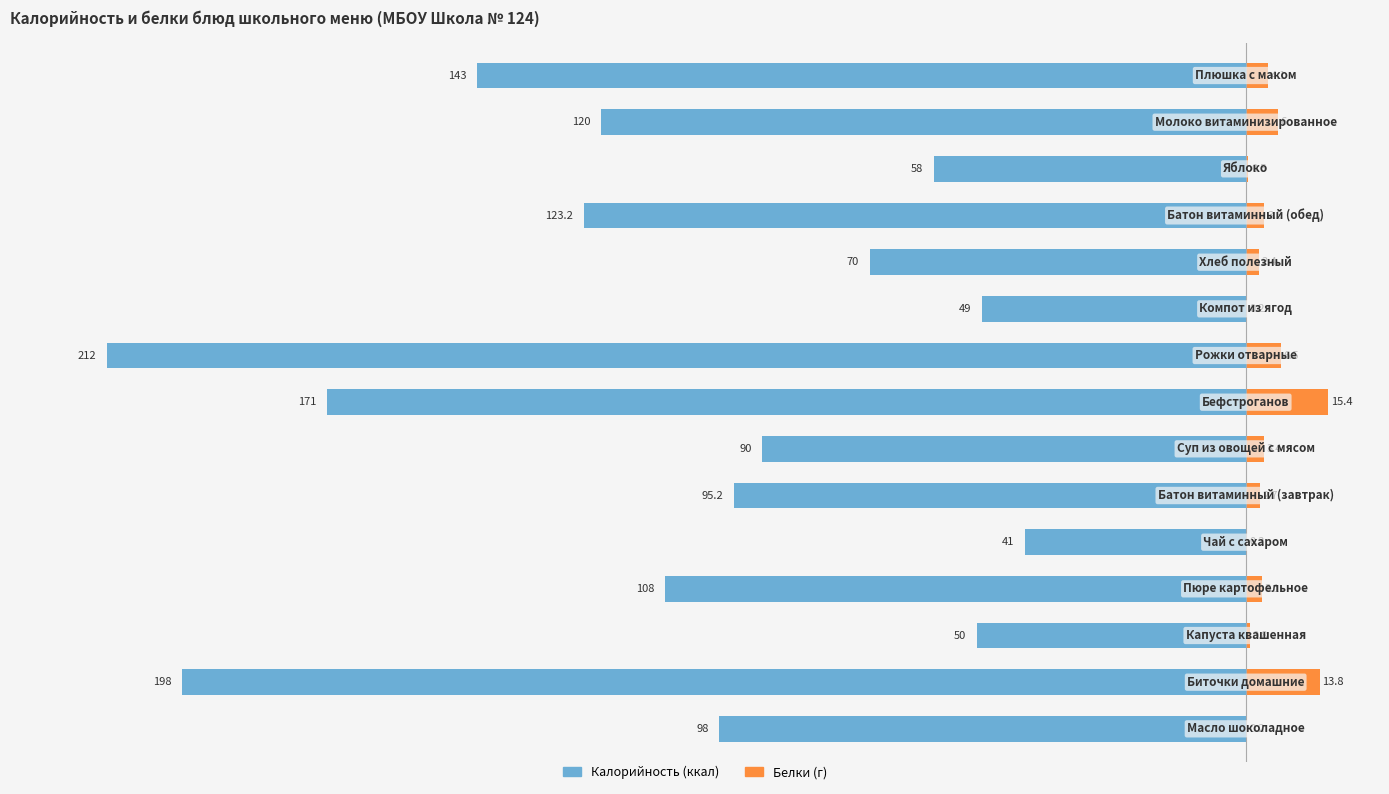

What is the total value across all series at 5?

-92.5